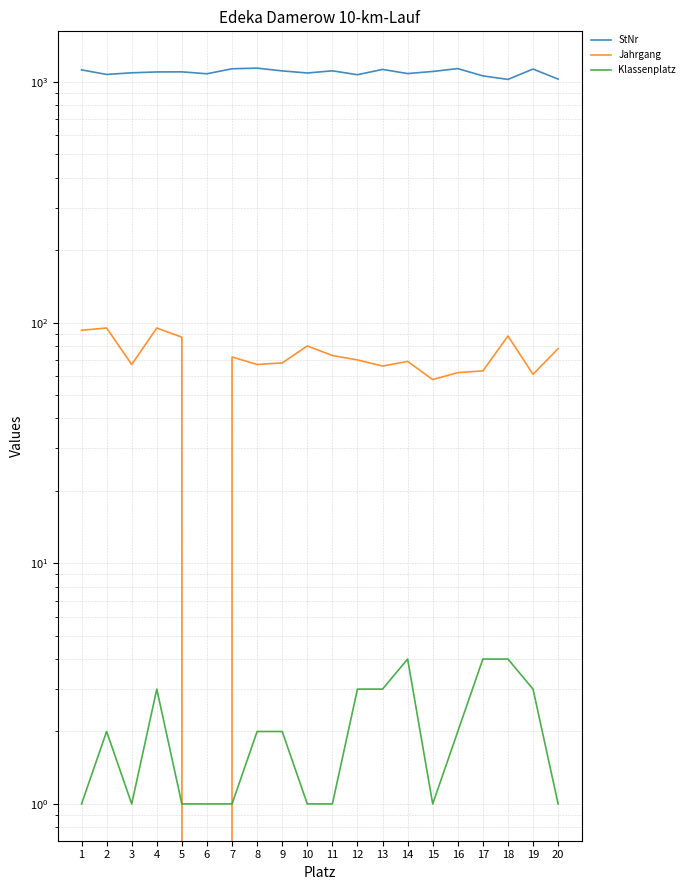

What is the sum of the Klassenplatz values at 15 and 19?

4